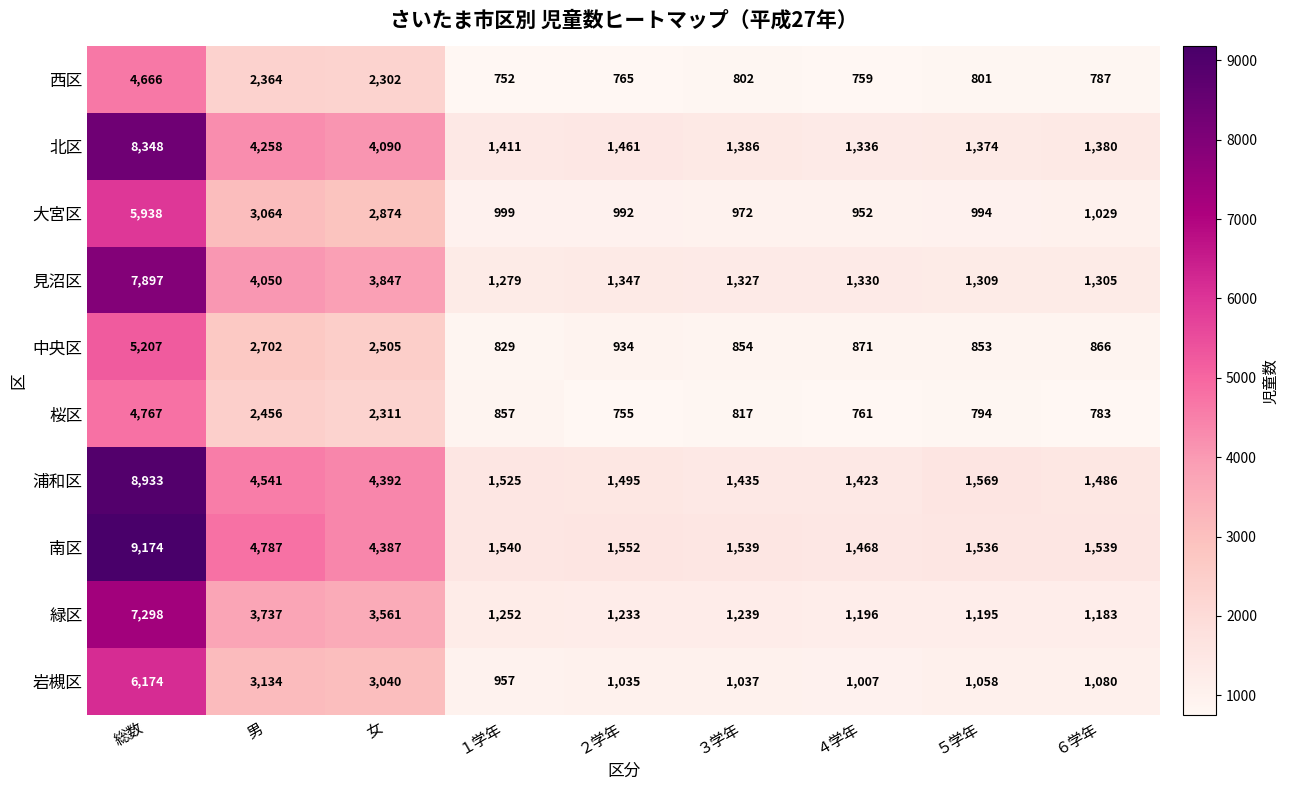

At how many categories does at least one series exceed 4224?

3